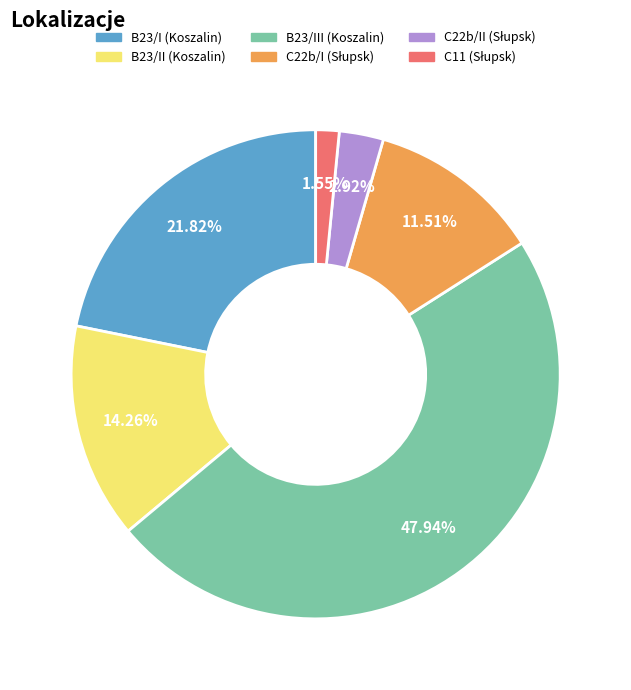

To the nearest percent, what is the difference between the largest and smallest slice percentages?

46%